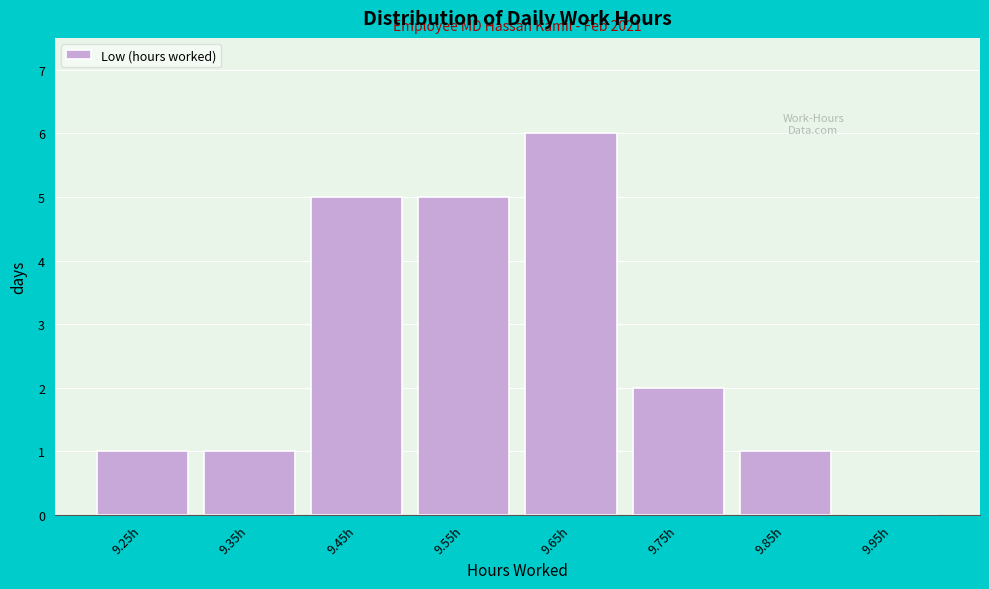

Reading left to right, extract all data points from this chart.

9.25h=1	9.35h=1	9.45h=5	9.55h=5	9.65h=6	9.75h=2	9.85h=1	9.95h=0